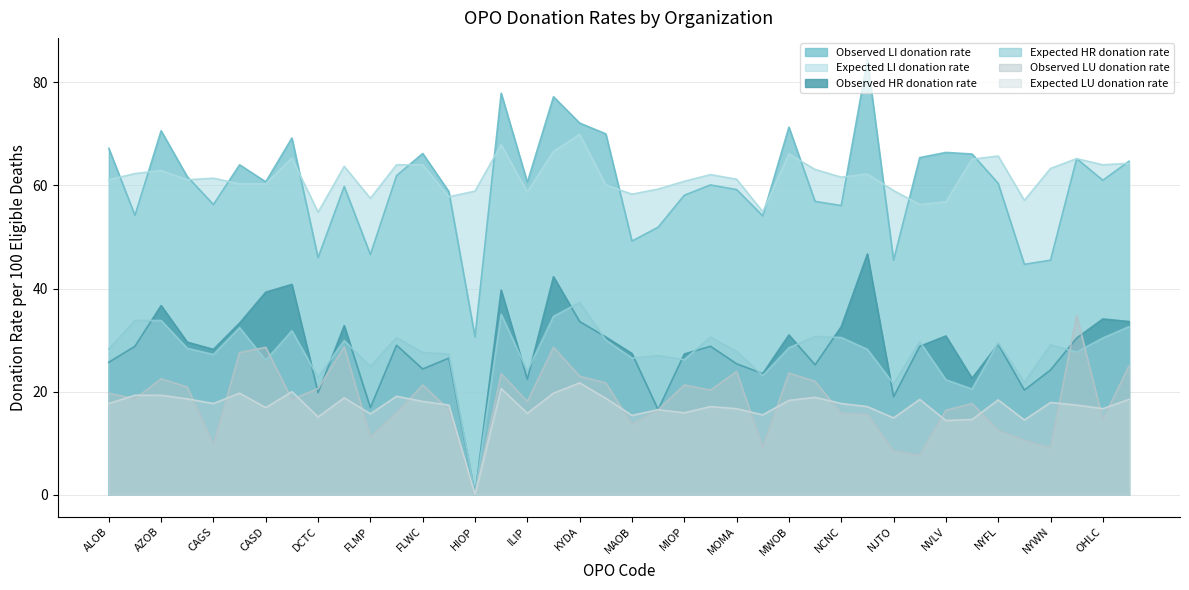

True or false: Expected HR donation rate has a value of 30.6 at MNOP.

True